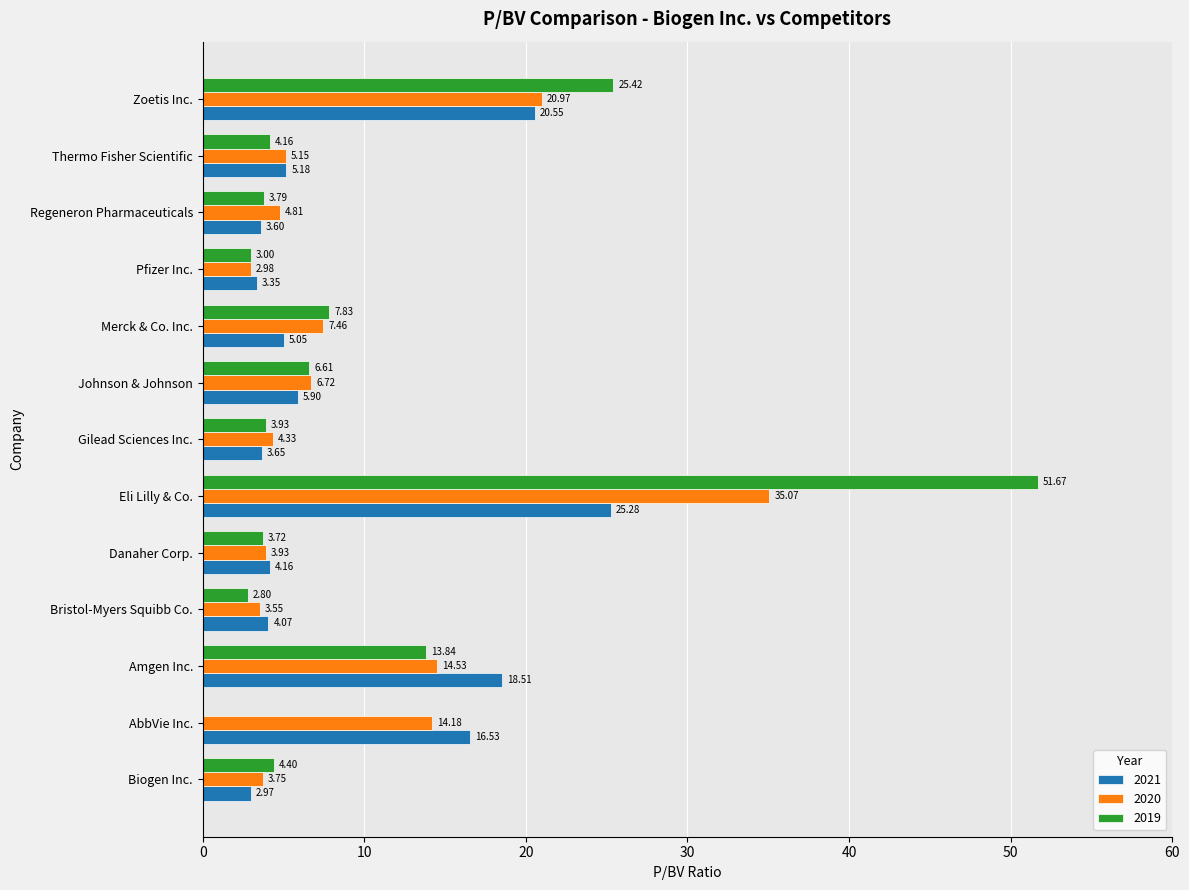

At which category does the chart reach its peak across all series?

Eli Lilly & Co.